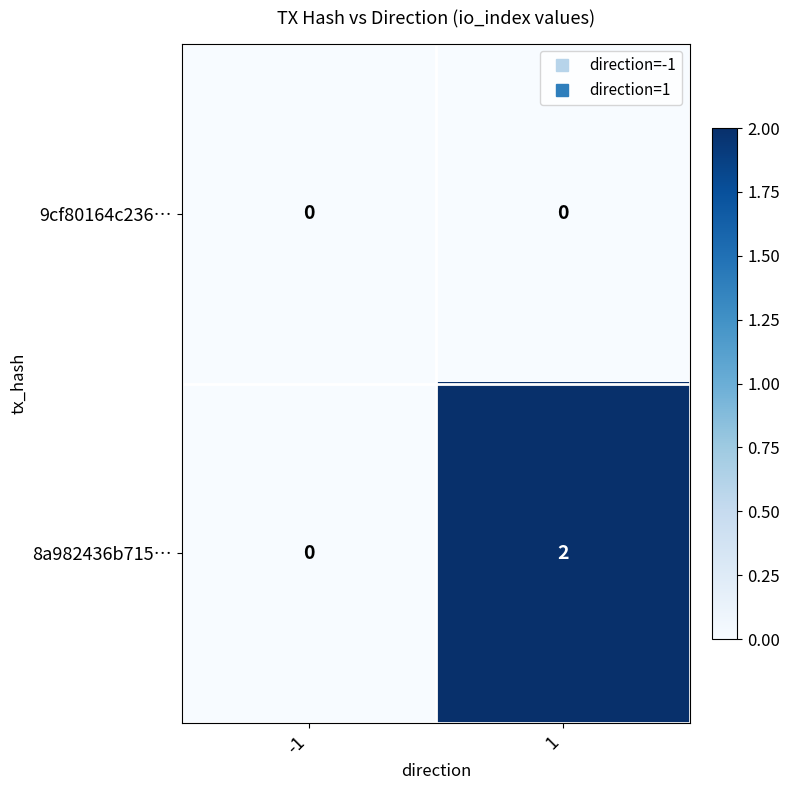

Which series has the widest spread of values?

8a982436b715…